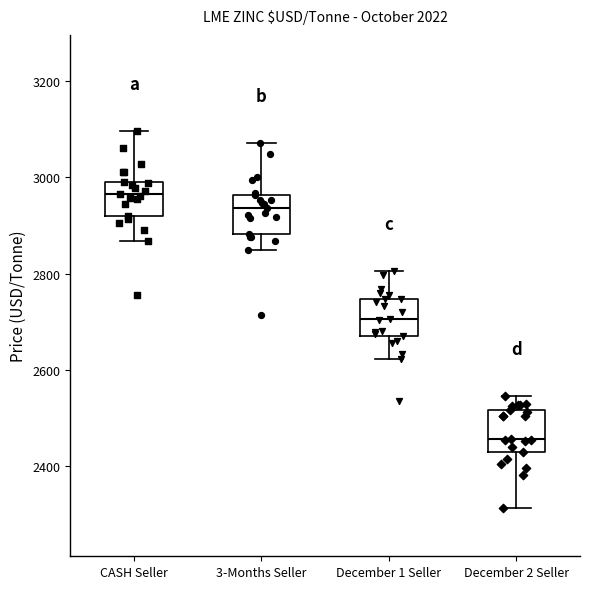

Which box's median line is the highest?

CASH Seller